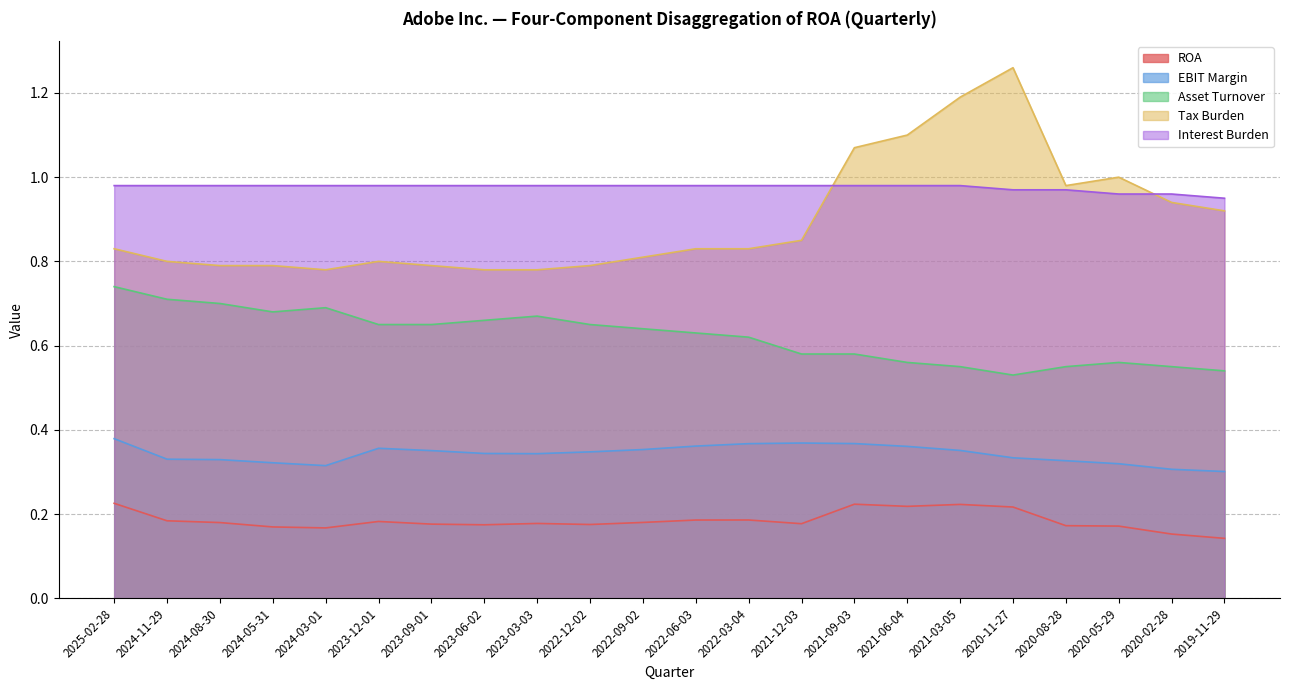

The Asset Turnover series shows 0.7 at 2024-11-29. True or false?

True